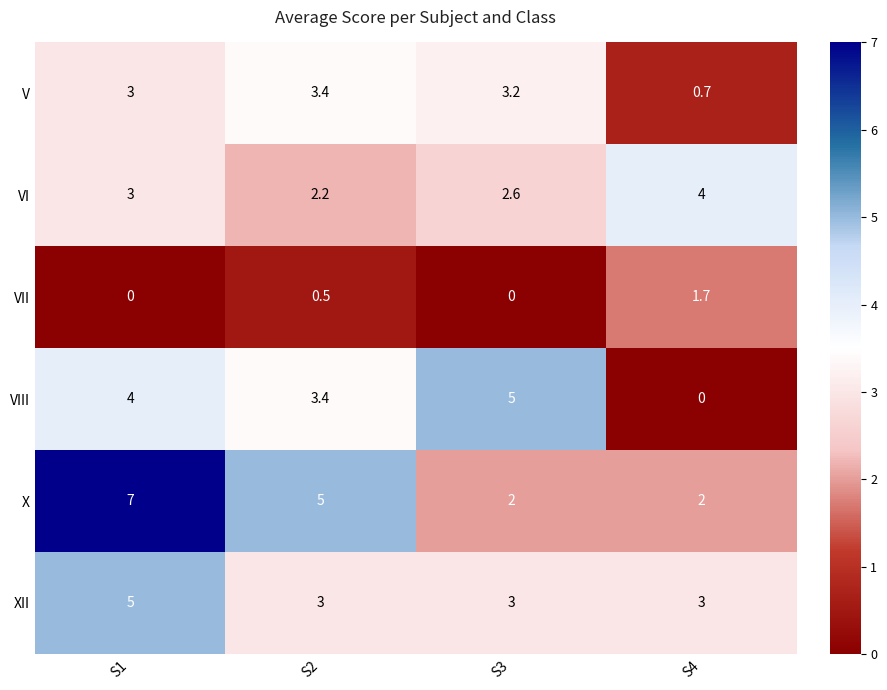

The value of X at S2 is 5.0. True or false?

True